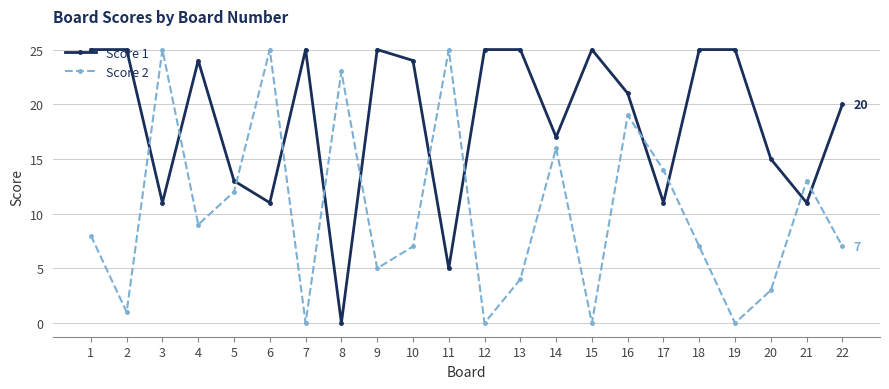

What is the difference between the second highest and minimum values in the Score 2 series?

25